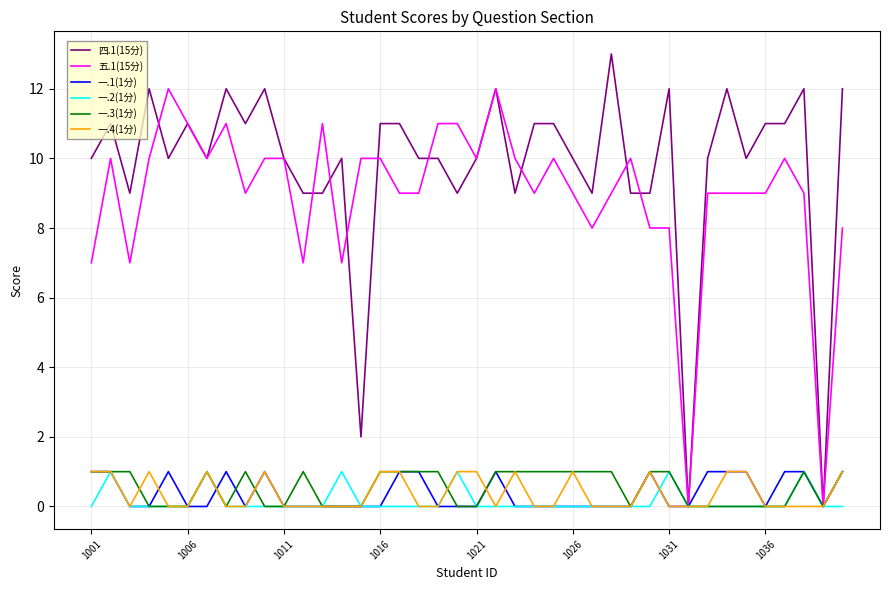

What is the greatest value displayed?

13